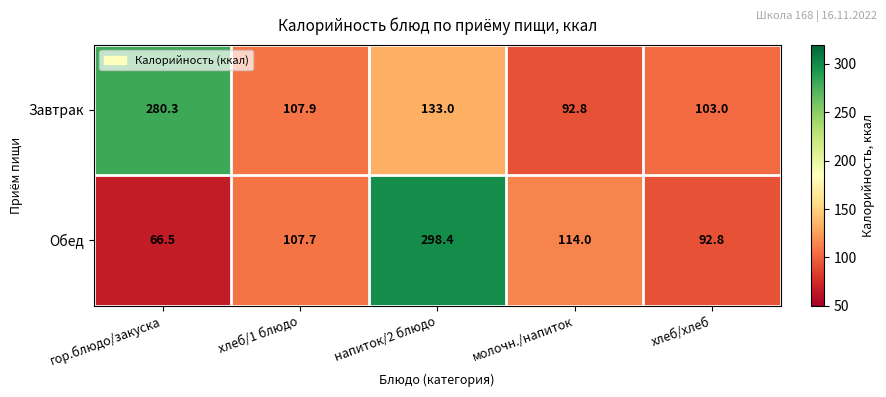

Reading left to right, what are all the values shown in this chart?

Завтрак: 280.3	107.9	133.0	92.8	103.0
Обед: 66.5	107.7	298.4	114.0	92.8